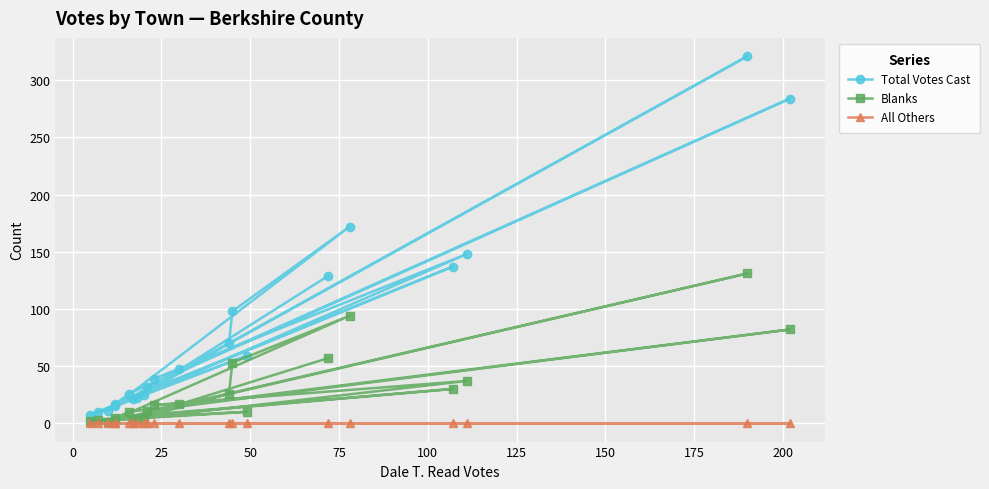

Does the chart display data point markers on the line(s)?

Yes